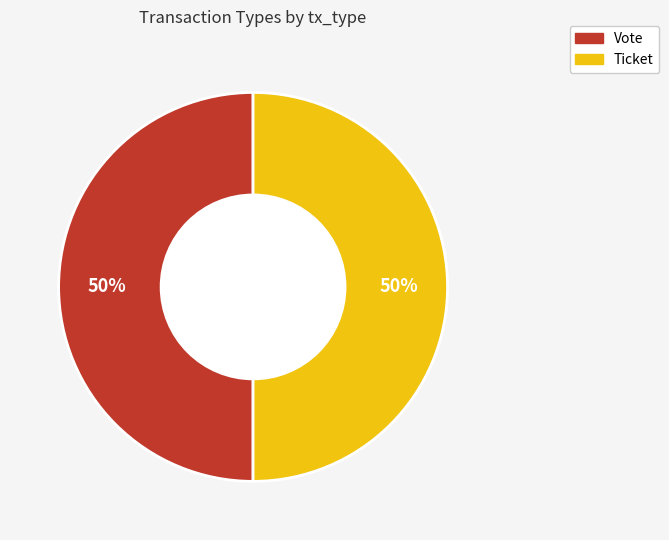

What is the ratio of the value at Vote to the value at Ticket?

1.0